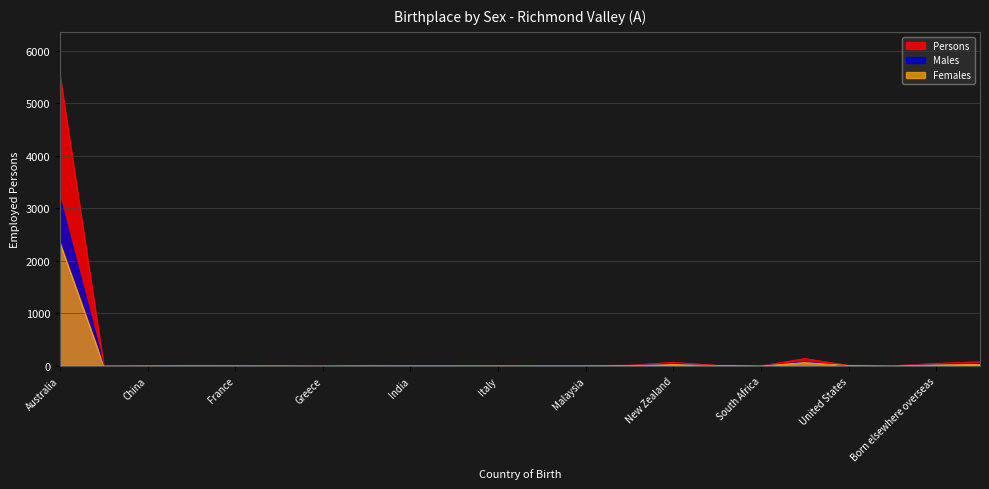

What position from the left is New Zealand?

15